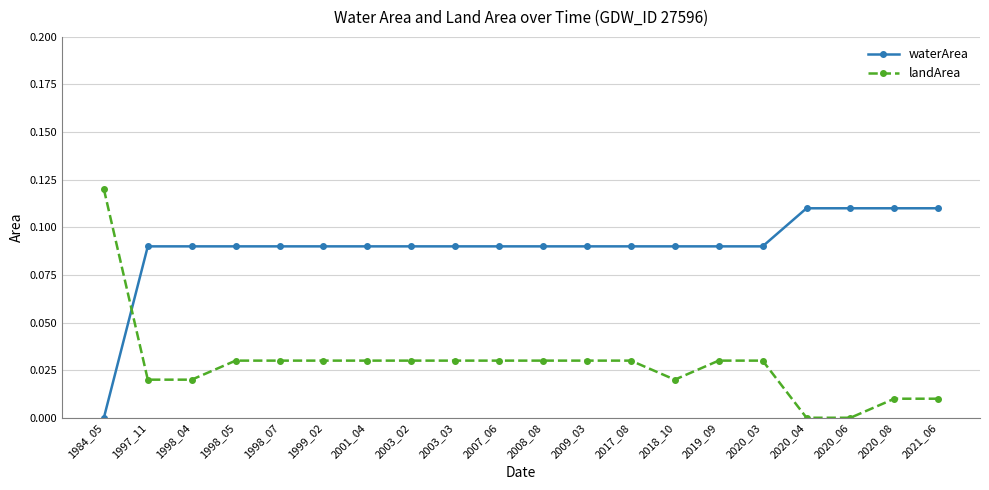

The landArea series shows 0.0 at 2020_04. True or false?

True